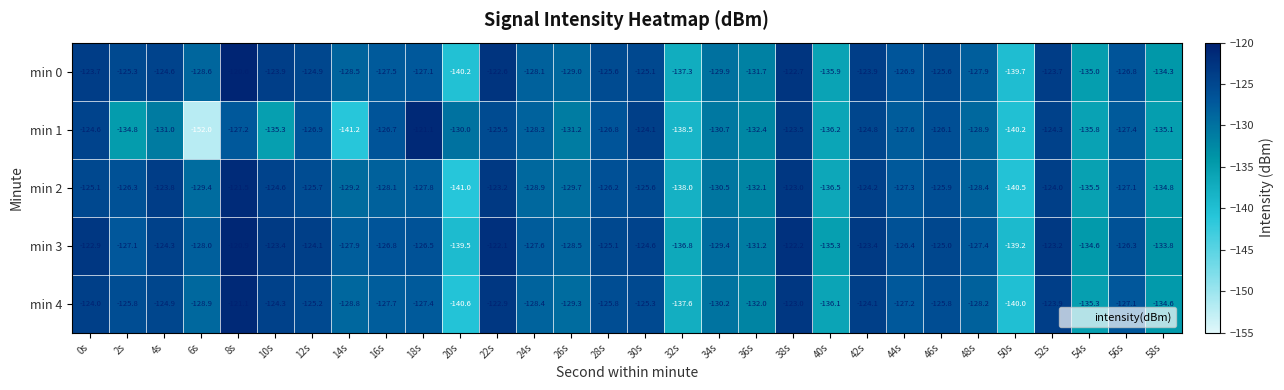

What is the difference between the maximum and second lowest values in the min 3 series?

18.3